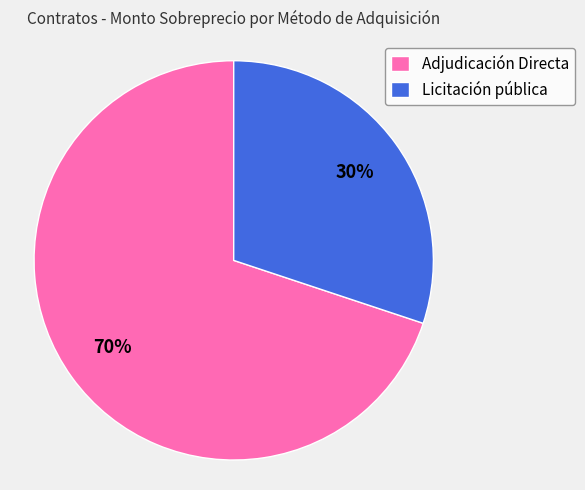

Does Licitación pública represent more than half of the total?

No